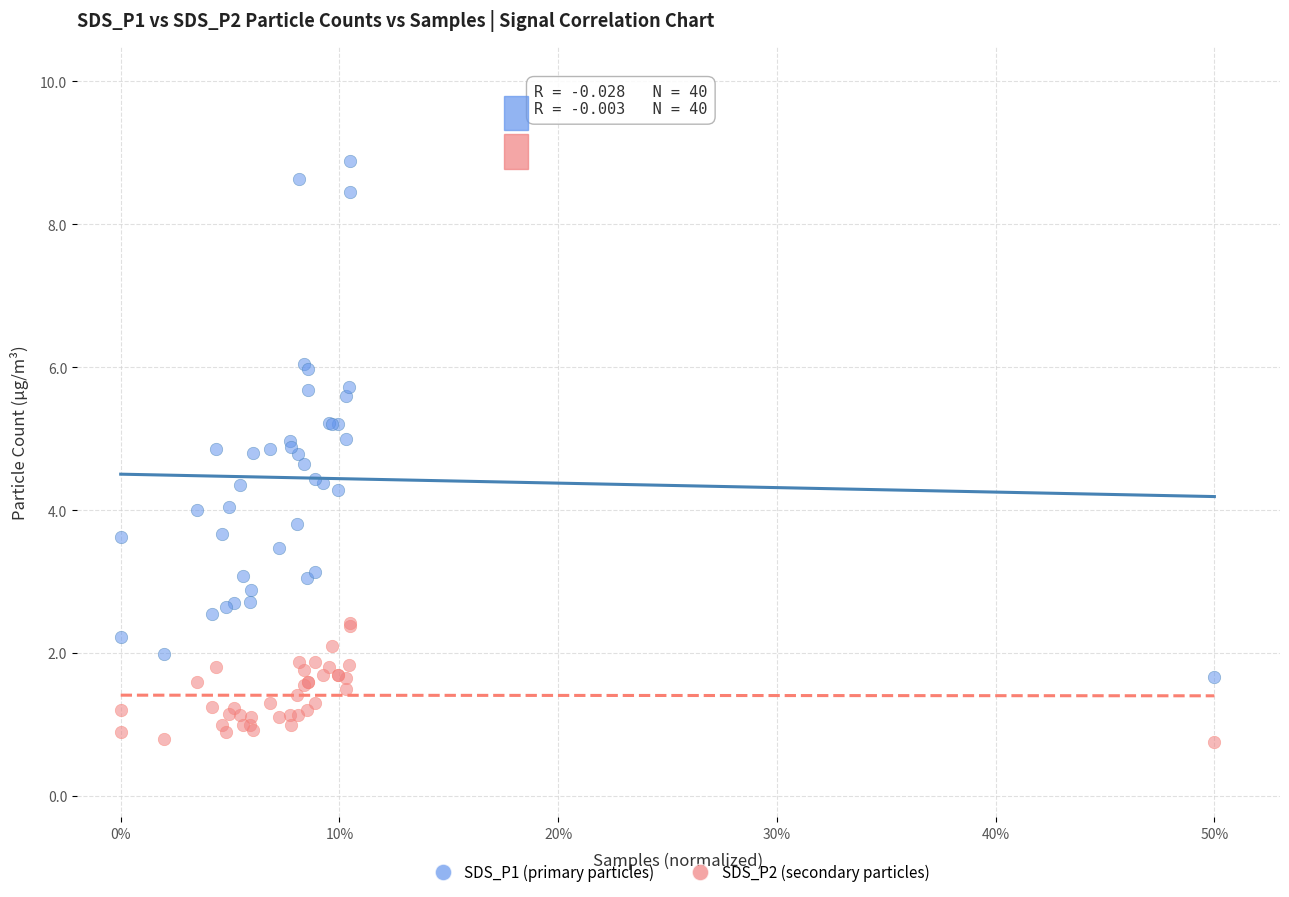

What is the X range (max minus min) for the scatter plot?

0.5